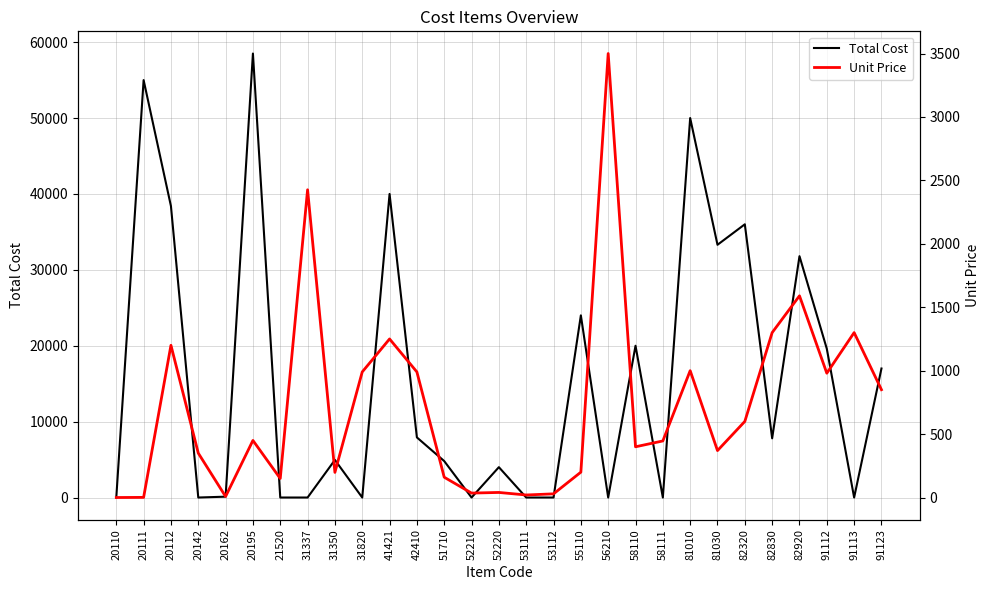

Which series has the largest total across all categories?

Total Cost